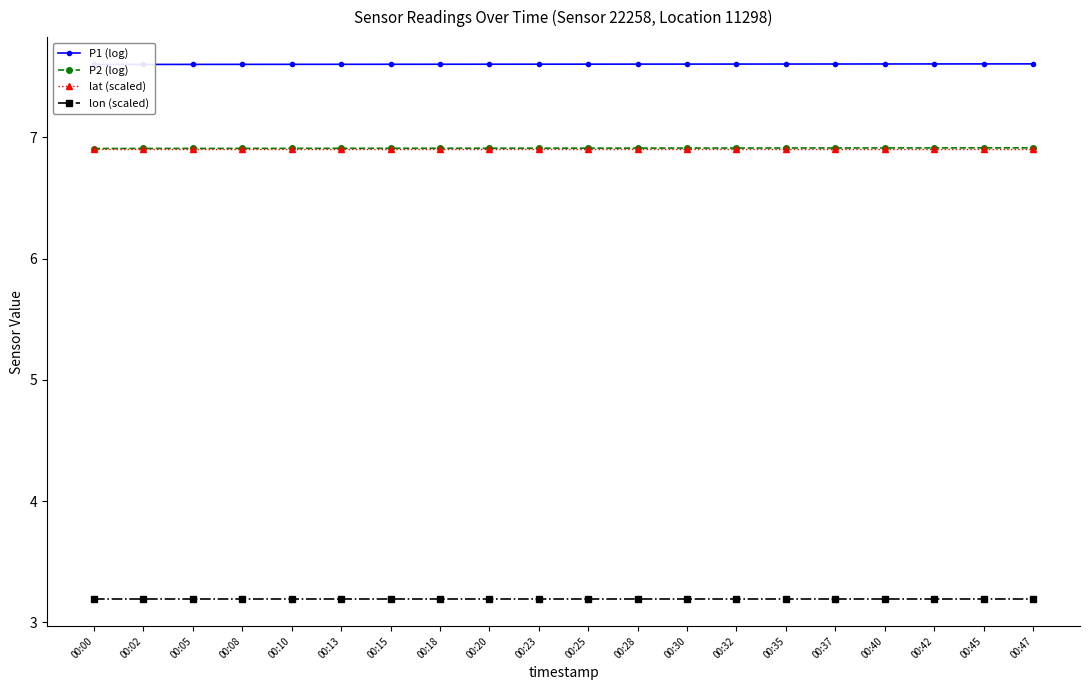

What is the sum of the P2 (log) values at 00:23 and 00:25?

13.8